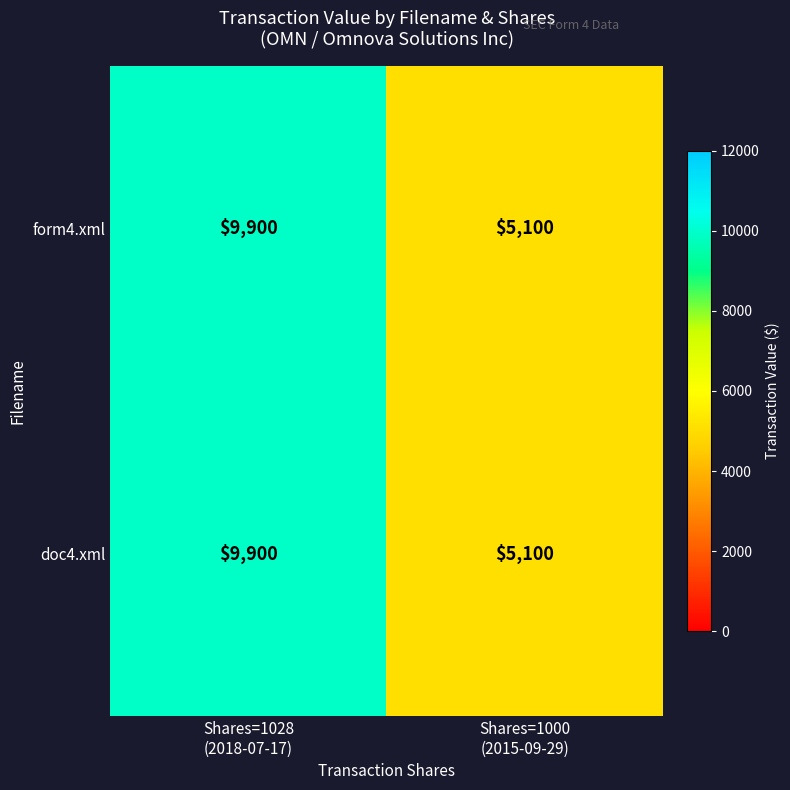

Reading left to right, list all the values displayed in this chart.

form4.xml: 9900	5100
doc4.xml: 9900	5100